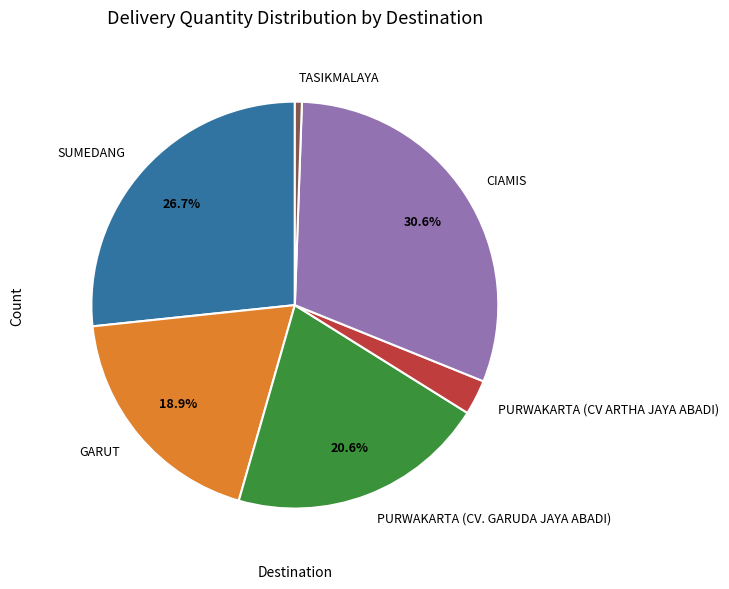

Is the sum of PURWAKARTA (CV ARTHA JAYA ABADI) and SUMEDANG greater than half?

No